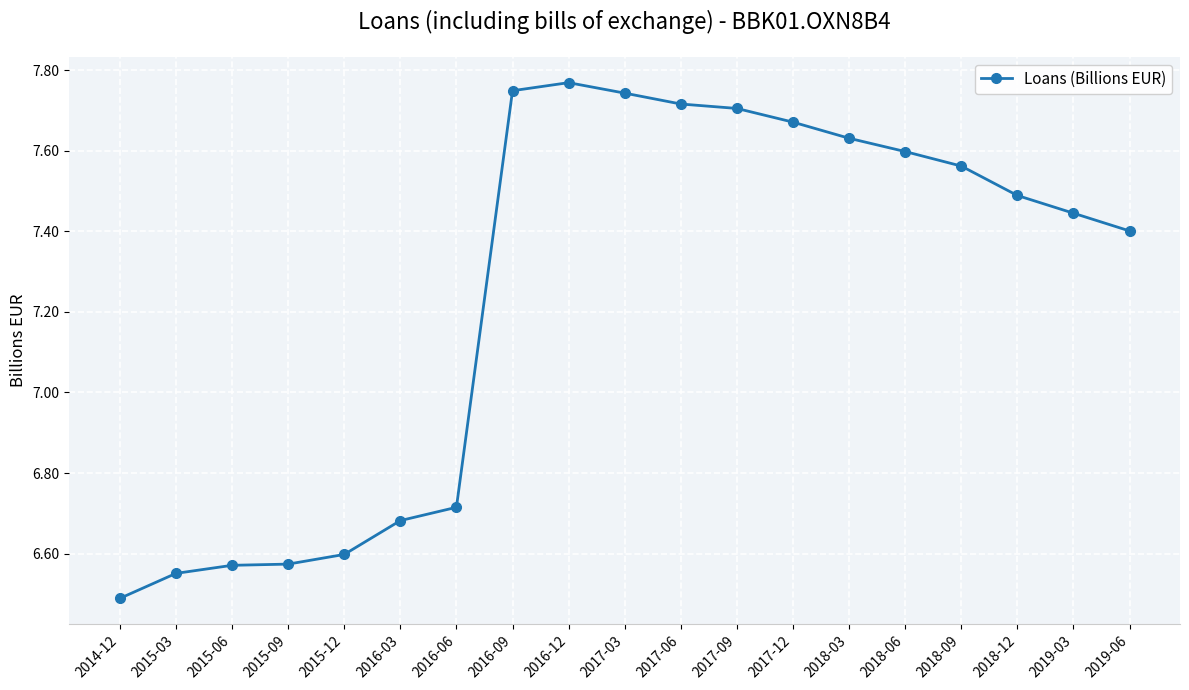

What is the smallest value displayed?

6.5